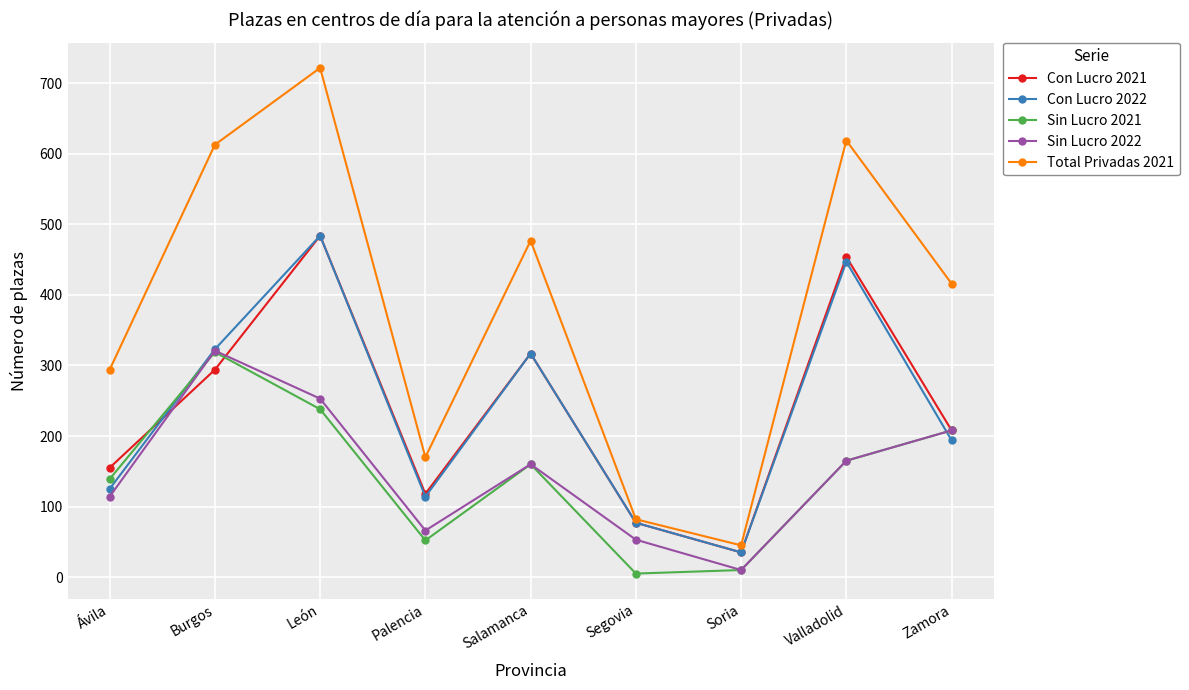

How many lines are shown in the chart?

5